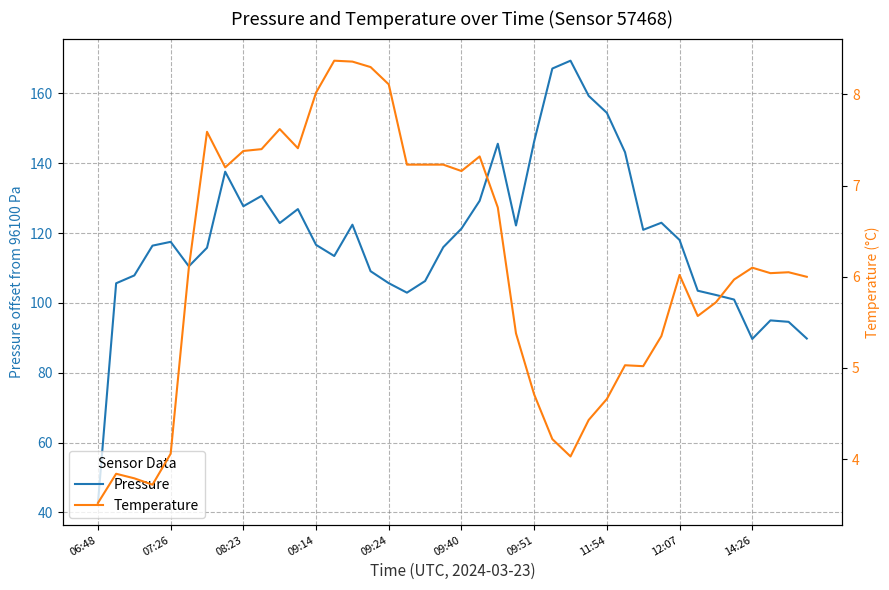

Reading left to right, extract all data points from this chart.

pressure: 42.7	105.6	107.9	116.4	117.5	110.5	115.8	137.6	127.7	130.7	122.9	126.9	116.6	113.4	122.4	109.1	105.7	102.9	106.3	116.0	121.3	129.2	145.6	122.2	146.2	167.1	169.4	159.3	154.4	143.2	120.9	123.0	118.0	103.5	102.3	101.0	89.7	95.0	94.6	89.8
temperature: 3.5	3.8	3.8	3.7	4.1	6.1	7.6	7.2	7.4	7.4	7.6	7.4	8.0	8.4	8.4	8.3	8.1	7.2	7.2	7.2	7.2	7.3	6.8	5.4	4.7	4.2	4.0	4.4	4.7	5.0	5.0	5.3	6.0	5.6	5.7	6.0	6.1	6.0	6.0	6.0